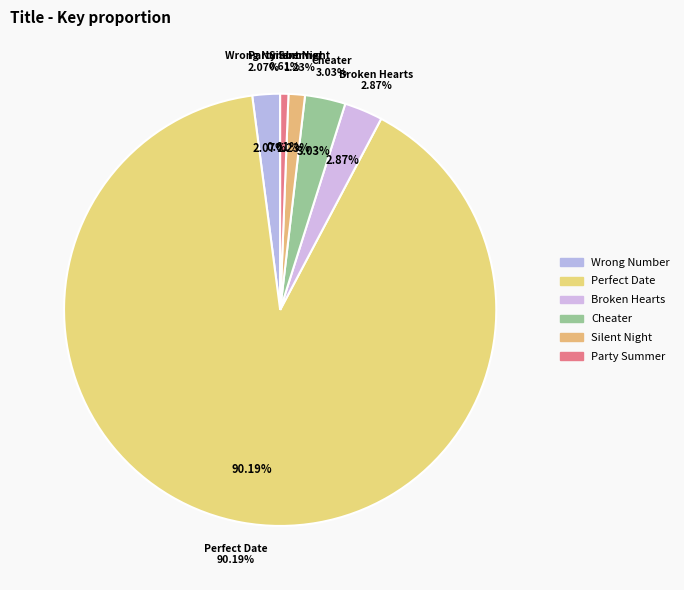

To the nearest percent, what is the difference between the largest and smallest slice percentages?

90%